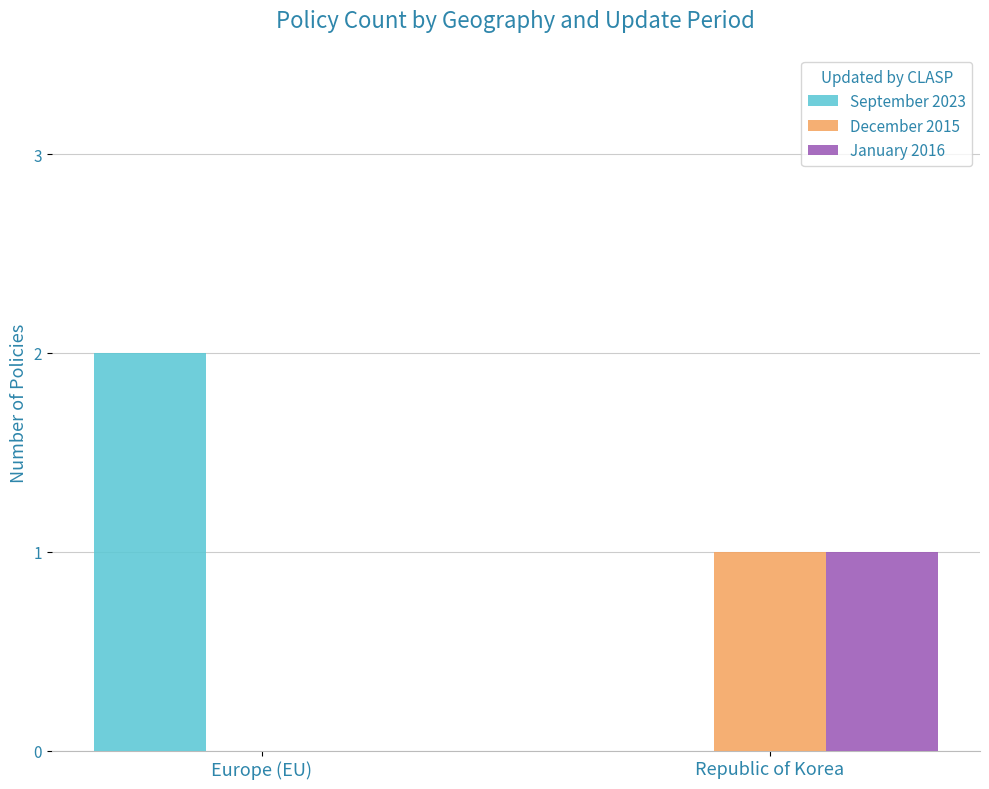

What are all the series names shown in the legend?

September 2023, December 2015, January 2016